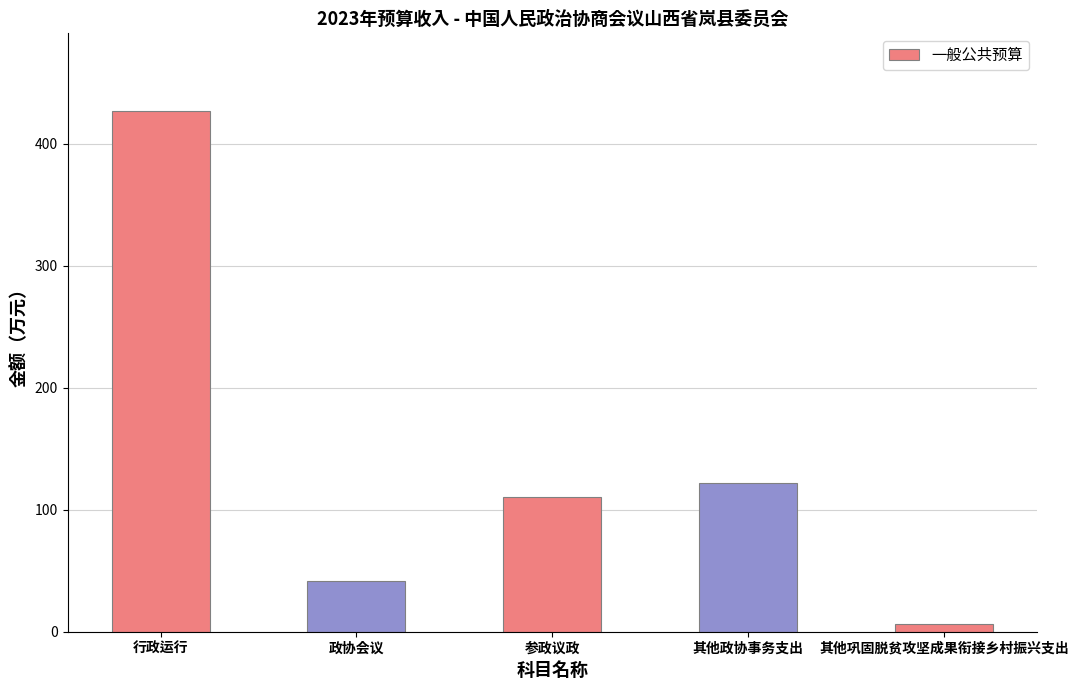

How many data points are less than 110?

2